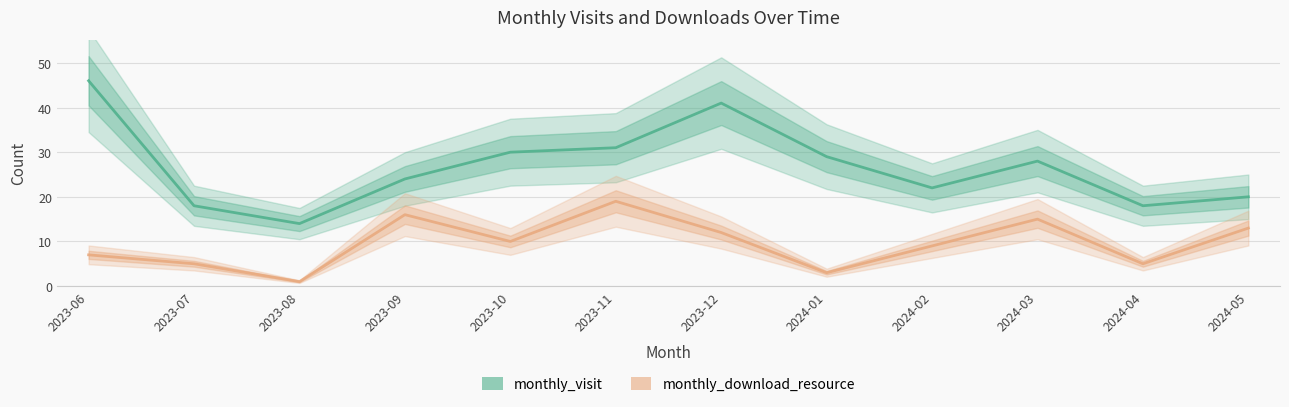

What is the label of the 7th point from the right?

2023-11